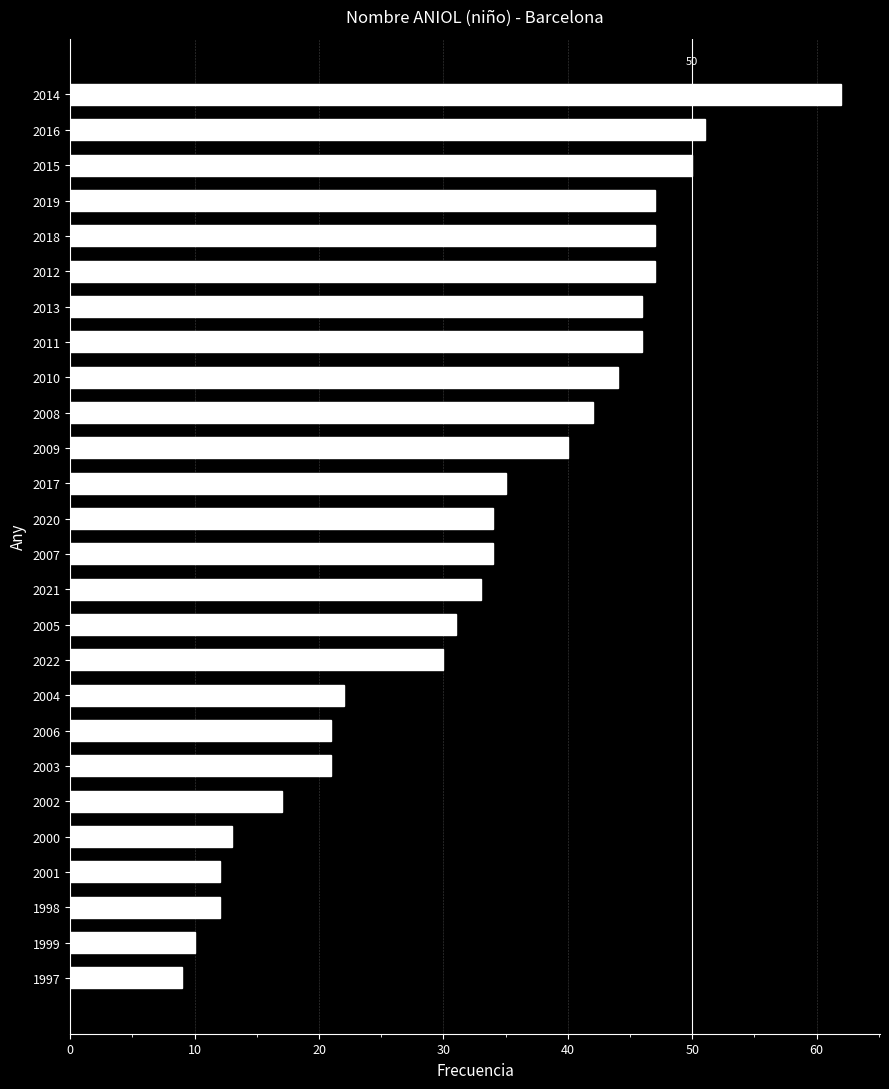

What is the maximum value shown in the chart?

62